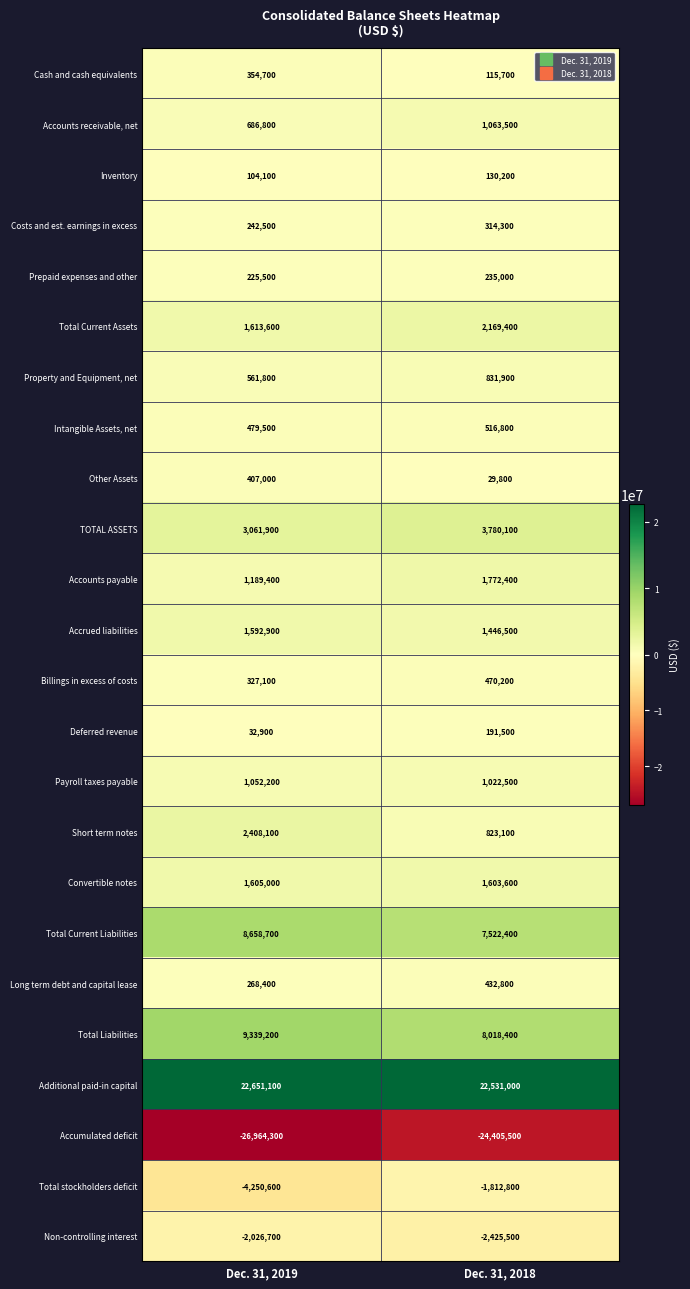

Which series has the largest total across all categories?

Additional paid-in capital